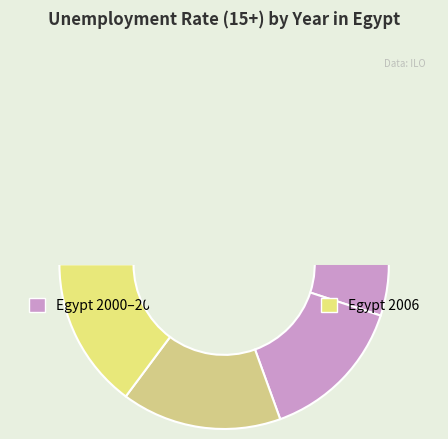

Does Egypt 2004 represent more than half of the total?

No